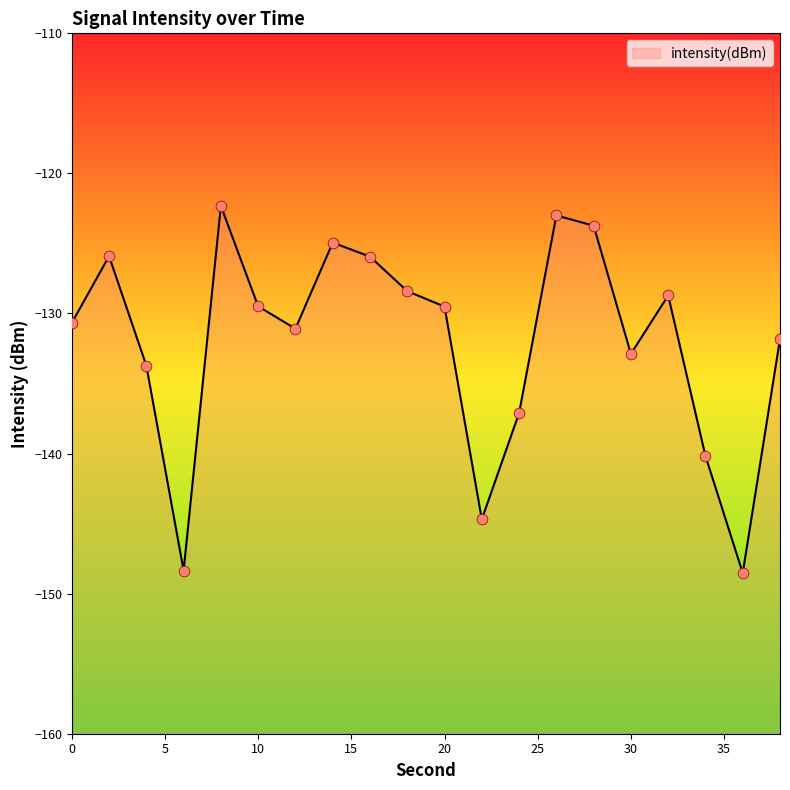

Which has a higher value, 18 or 36?

18